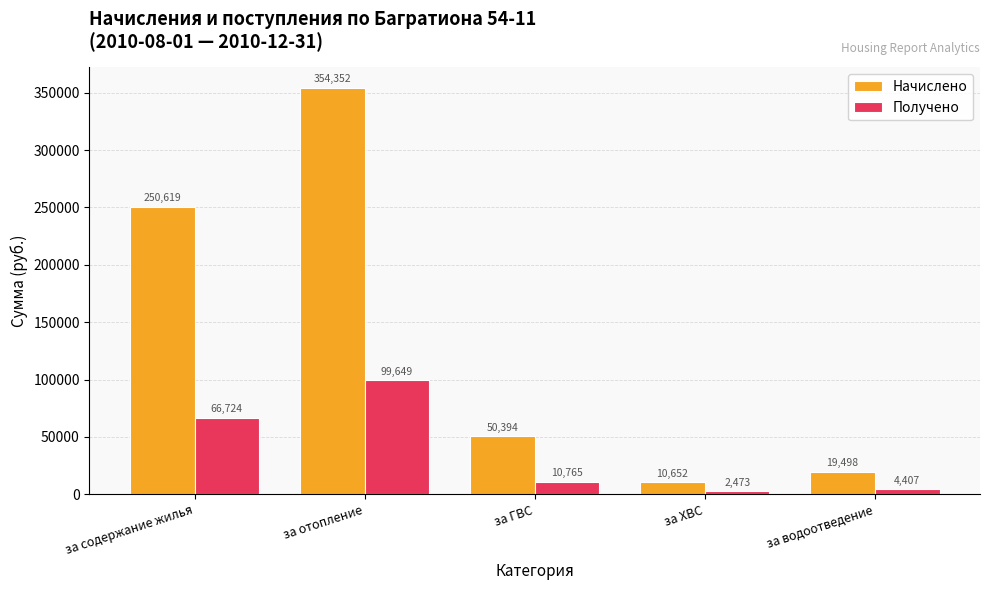

How many groups of bars are there?

5